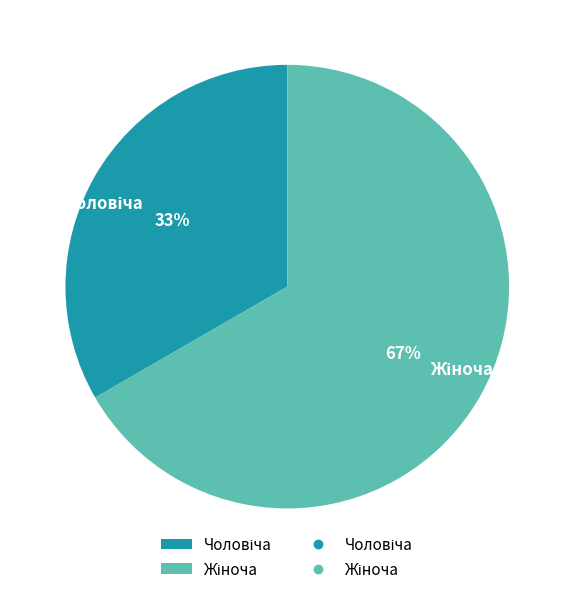

Is there any slice that represents more than half of the pie?

Yes